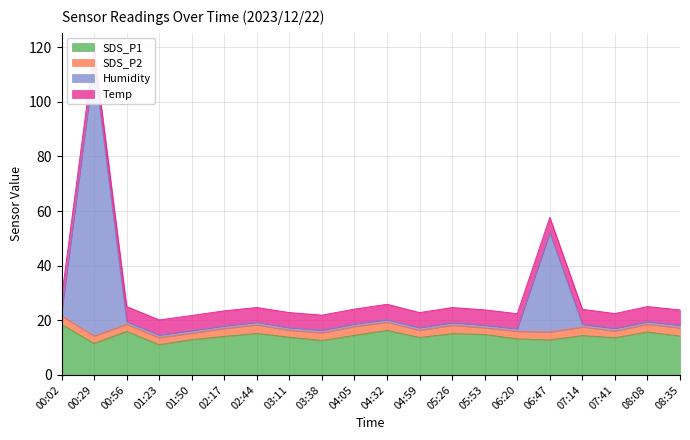

The SDS_P1 series shows 23.7 at 02:44. True or false?

False